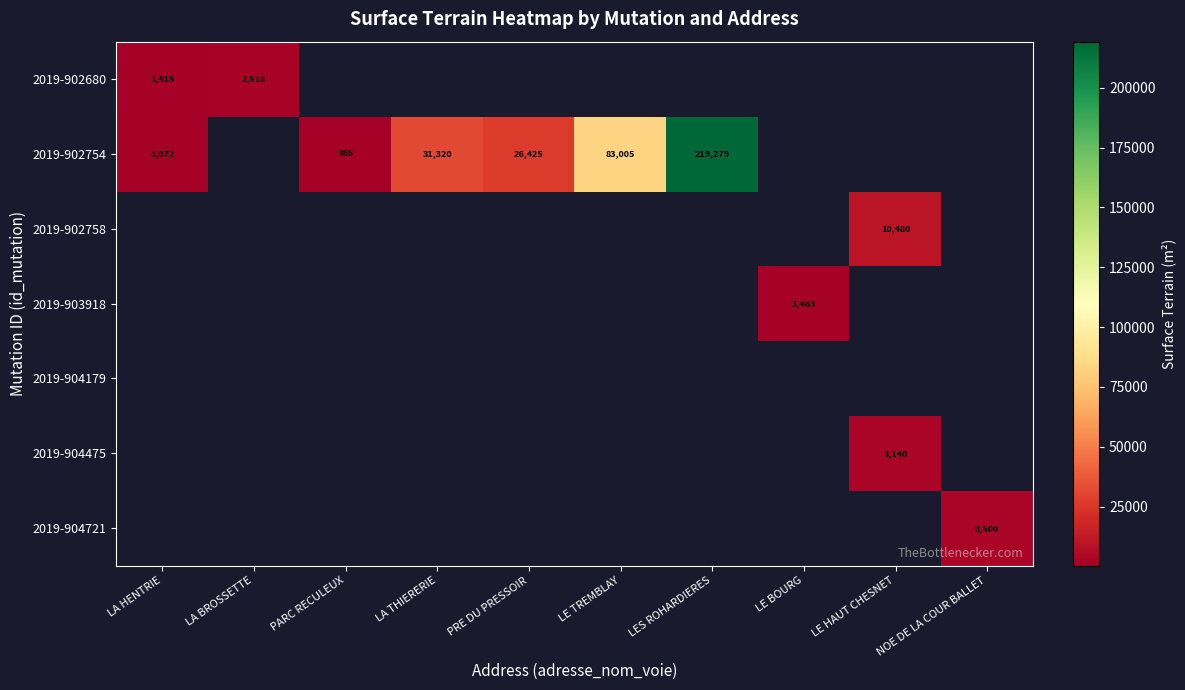

The value of 2019-902758 at LE HAUT CHESNET is 15422. True or false?

False